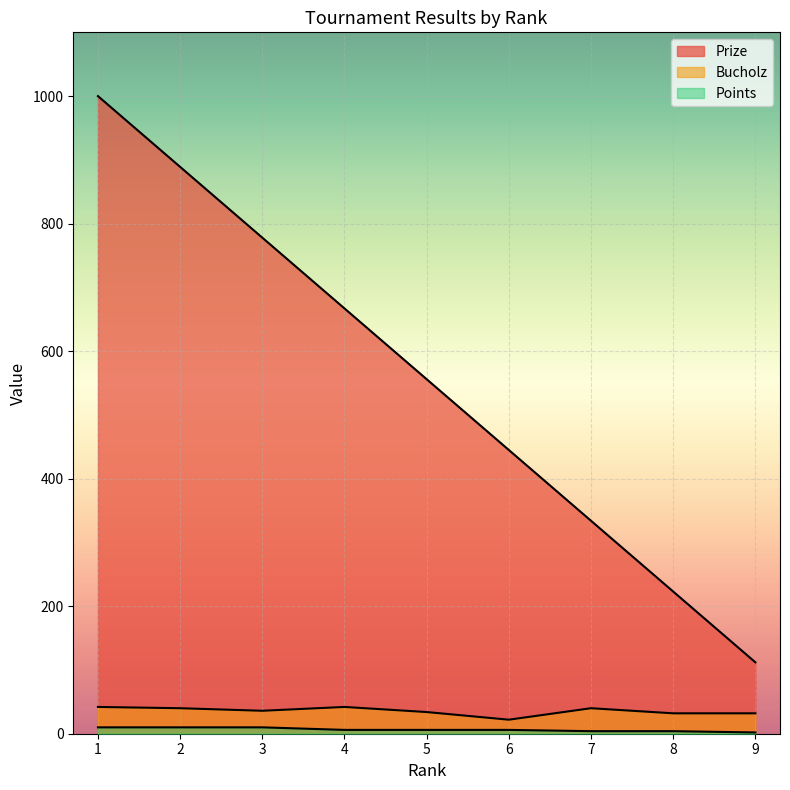

Which series has the largest total across all categories?

Prize